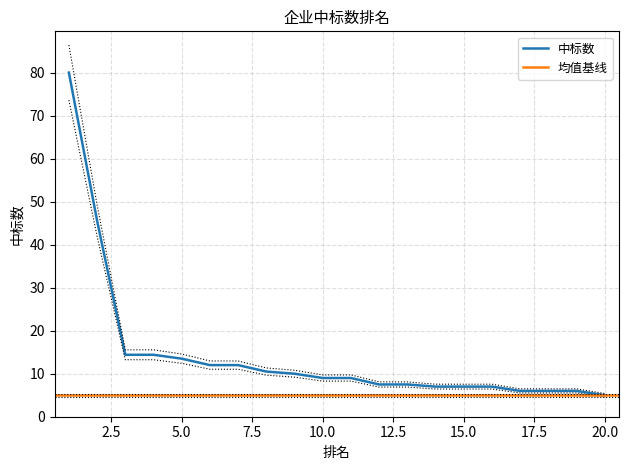

The chart shows a value of 17.9 at 9. True or false?

False